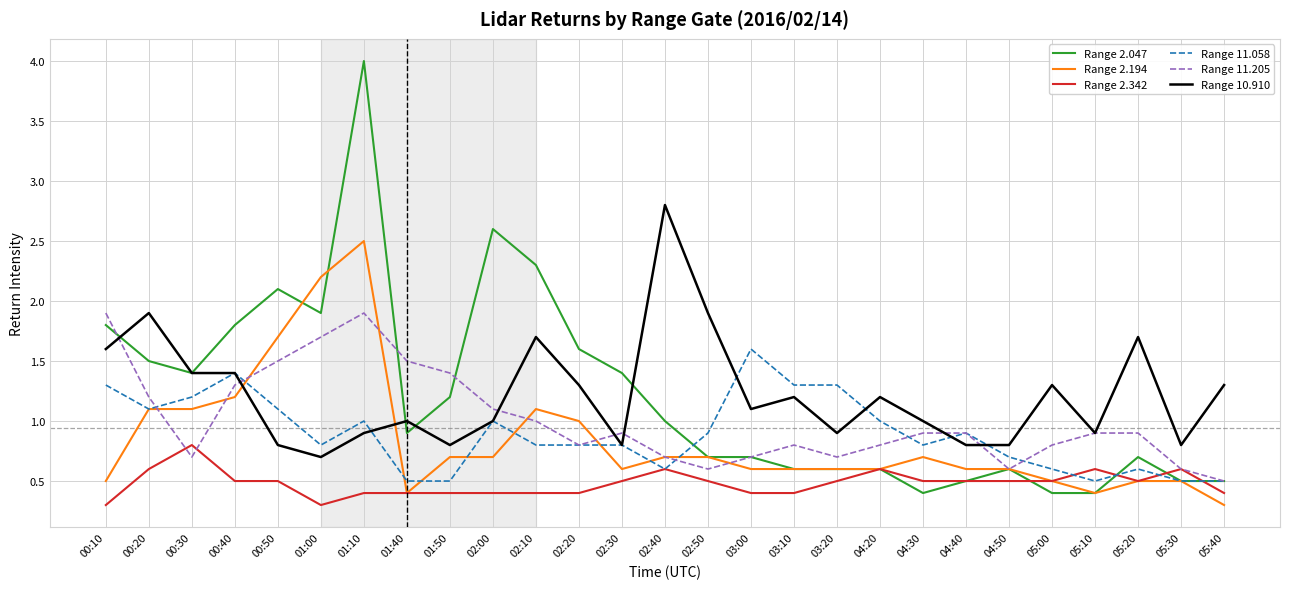

At which category is the sum across all series the highest?

01:10